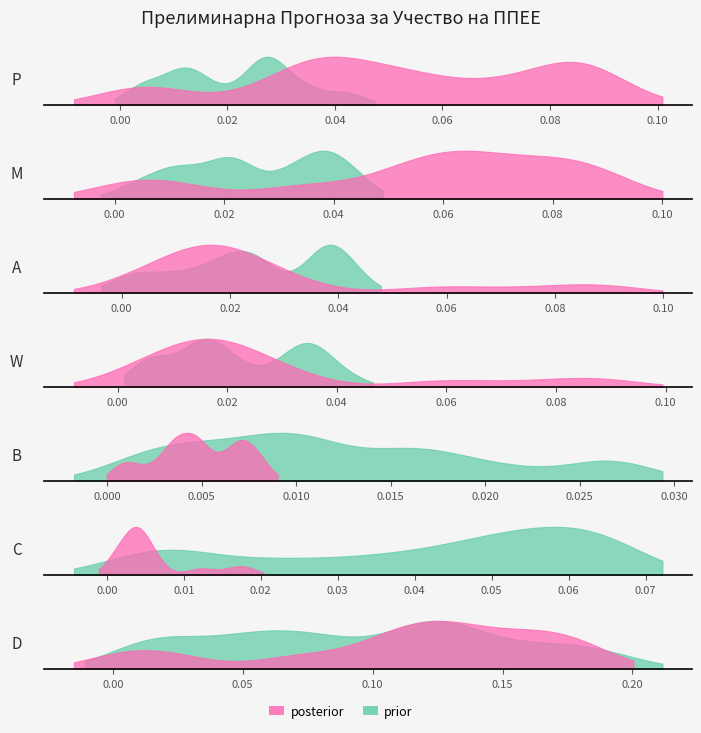

True or false: Учество по MWh and Планирано Производство од ППЕЕ cross at least once.

False